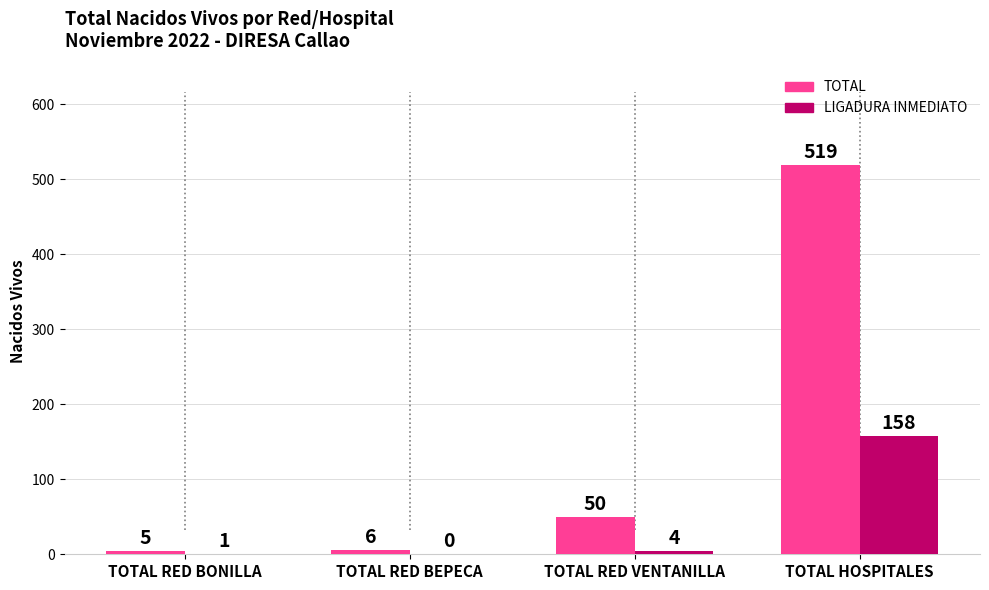

Which series has the largest total across all categories?

TOTAL